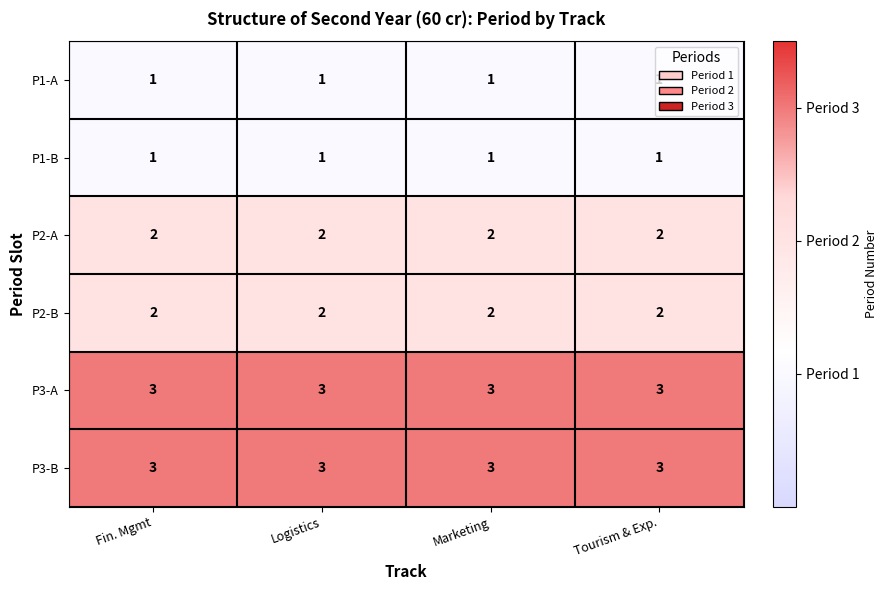

Is it true that P2-B equals 1 at Tourism & Exp.?

False